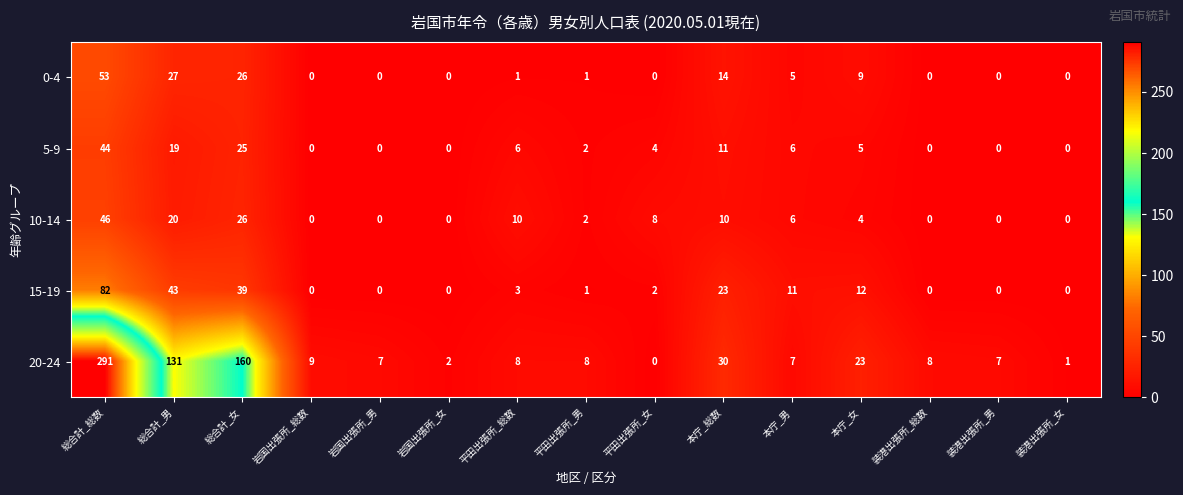

The 0-4 series shows -20 at 装港出張所_総数. True or false?

False